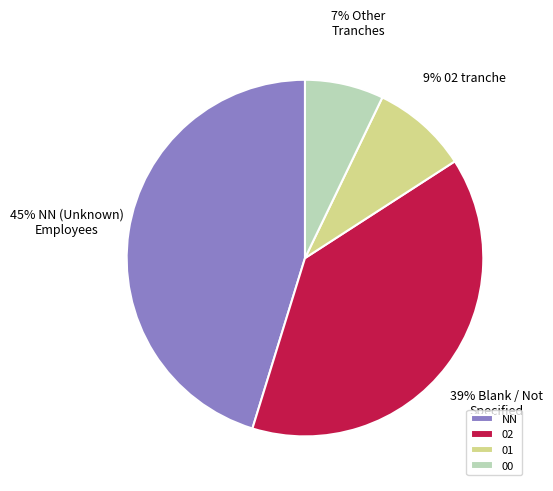

How many segments does this pie chart have?

4